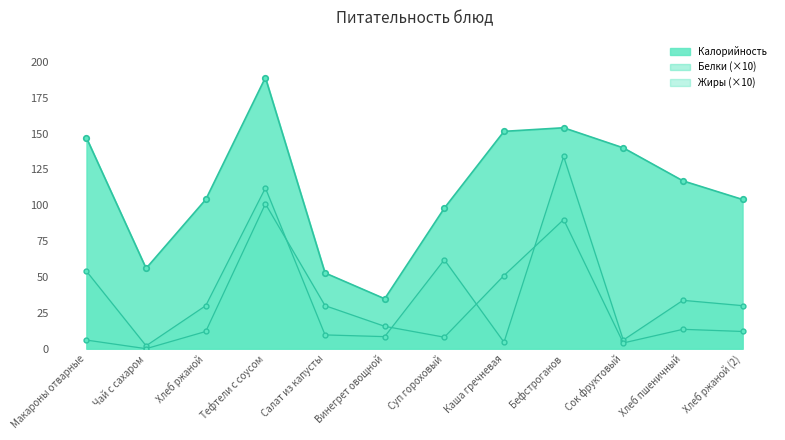

Reading left to right, transcribe all the data shown in this chart.

Калорийность: 147.0	56.0	104.0	189.0	52.8	34.8	98.0	151.5	154.0	140.0	117.0	104.0
Белки: 54.0	2.0	30.0	112.0	9.6	8.4	62.0	4.5	134.0	6.0	33.7	30.0
Жиры: 6.0	0.0	12.0	101.0	30.0	15.6	8.0	51.0	90.0	4.0	13.5	12.0